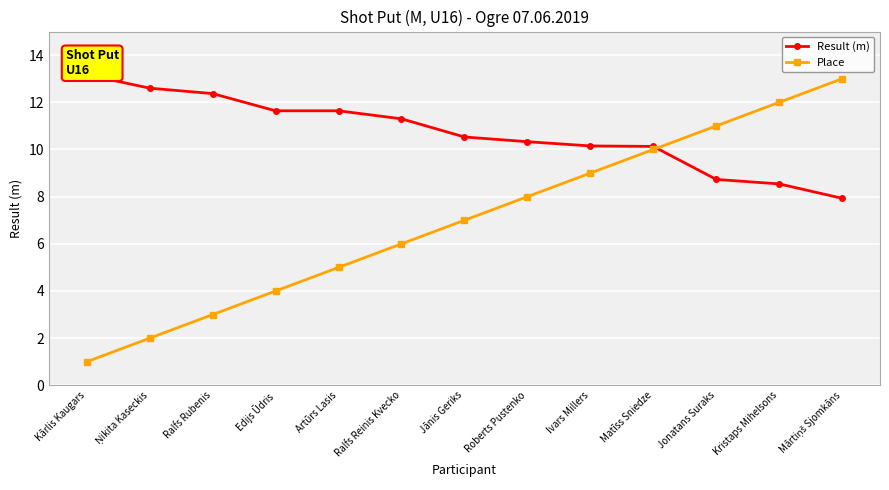

Where does the Result (m) series first go above 10?

Kārlis Kaugars